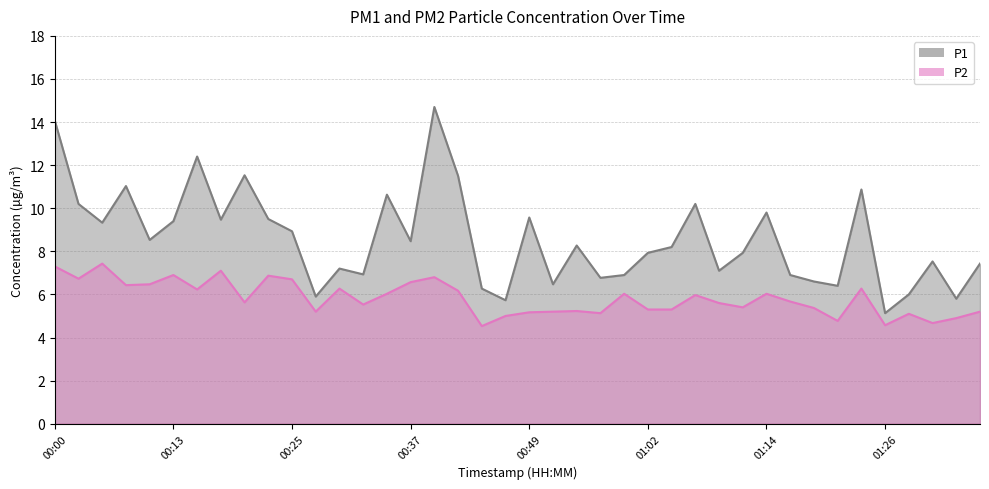

At which label does P1 reach its minimum?

01:26